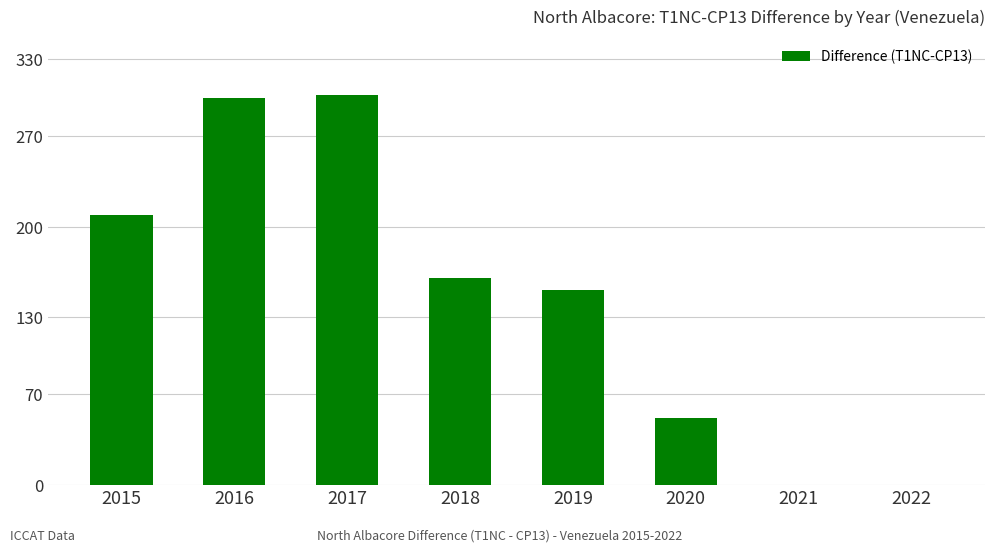

Which has a higher value, 2016 or 2021?

2016